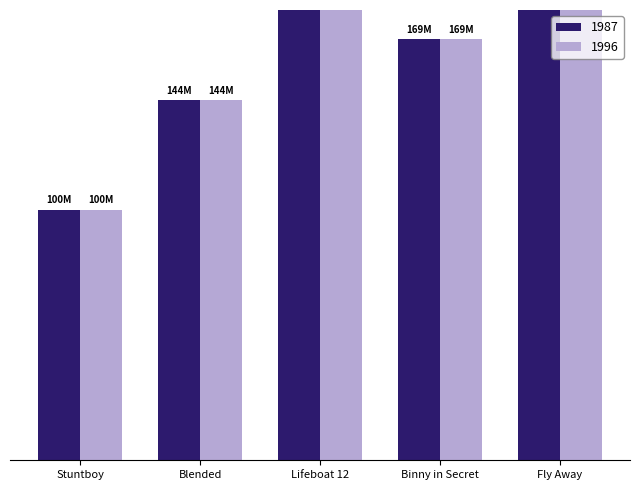

At how many categories does at least one series exceed 144853243?

3